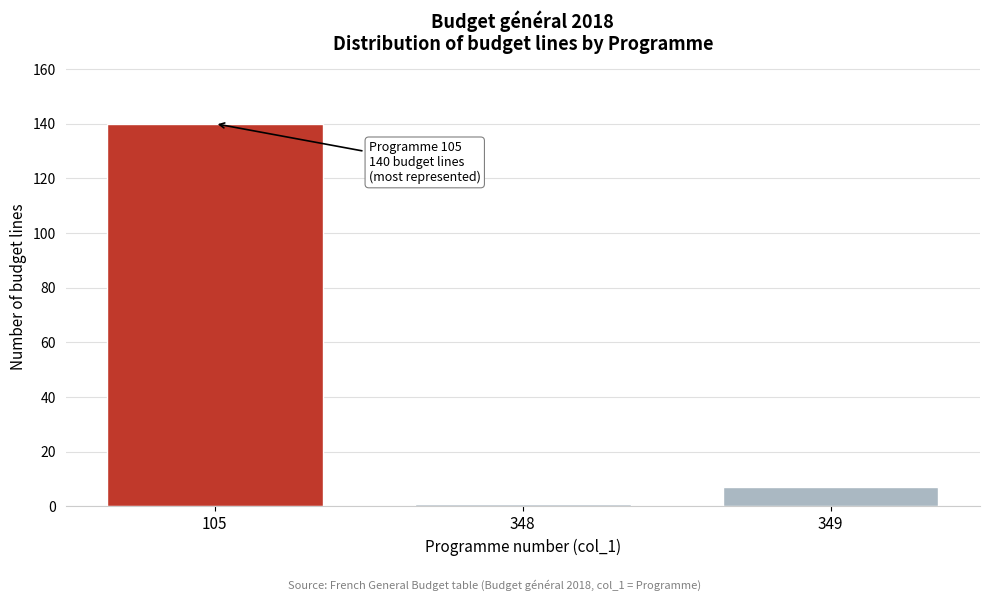

Reading left to right, list all the values displayed in this chart.

105=140	348=1	349=7